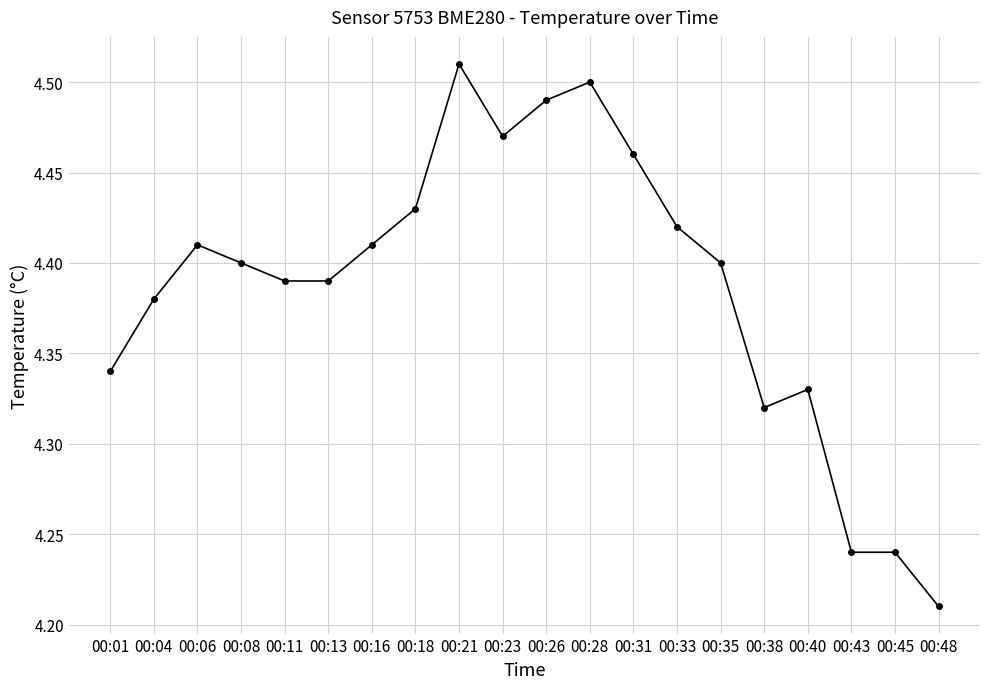

Where is the first local maximum?

00:06